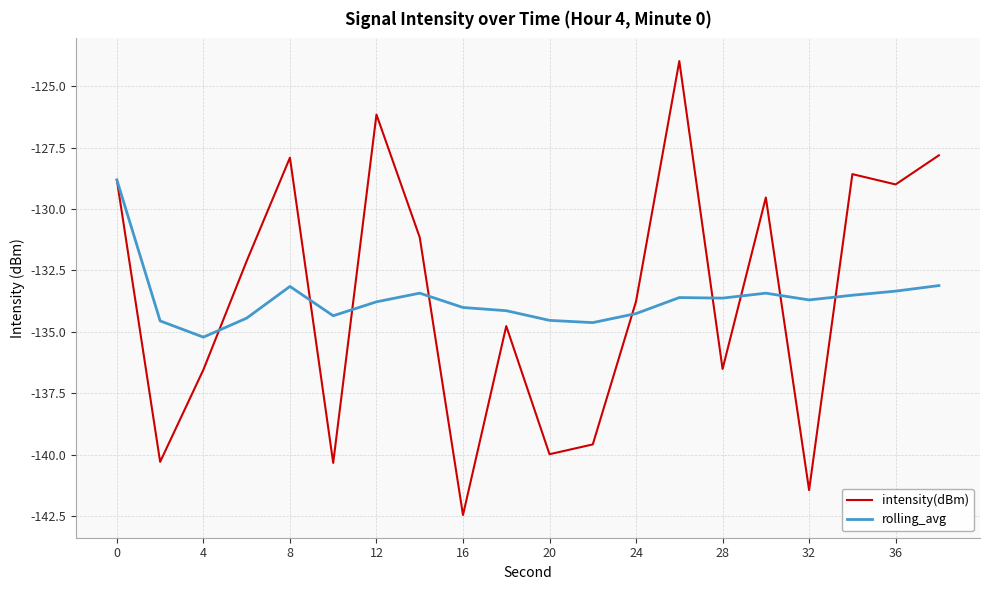

Is this an area chart (filled region under the line)?

No